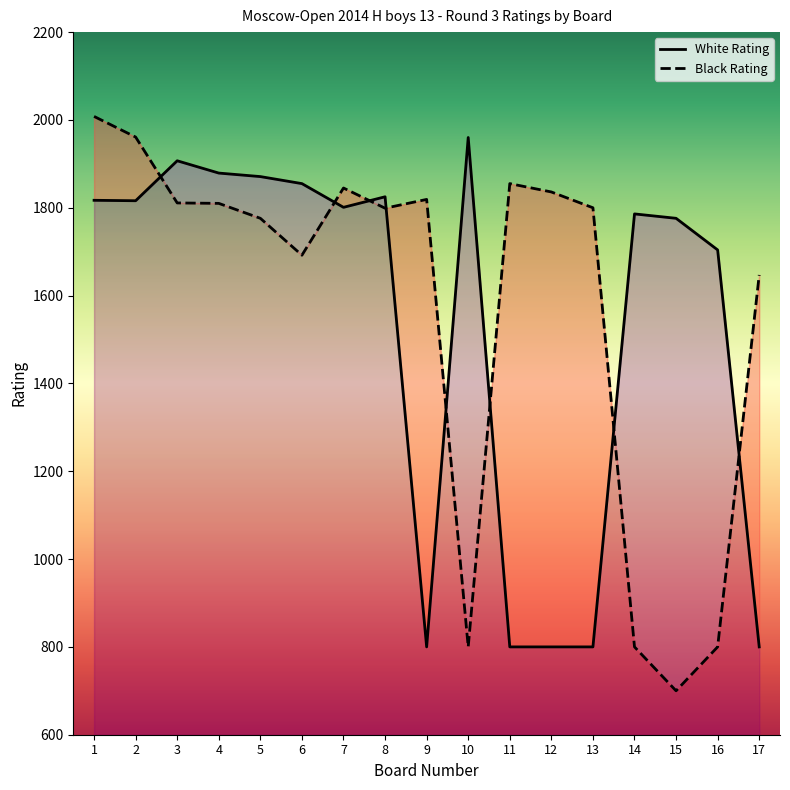

How many categories are shown in the chart?

17